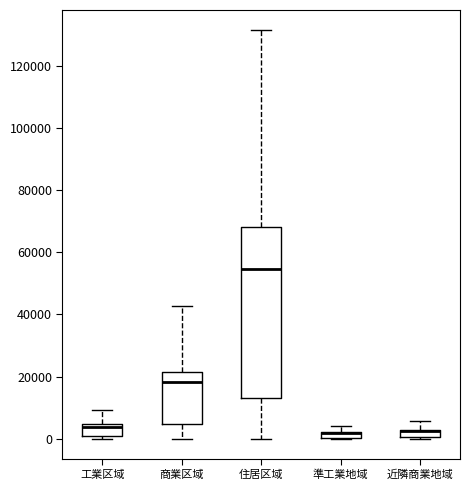

Where is the upper edge of the box for 近隣商業地域 on the y-axis? The values are not printed on the chart, so give them approximately, as read against the axis.

2000